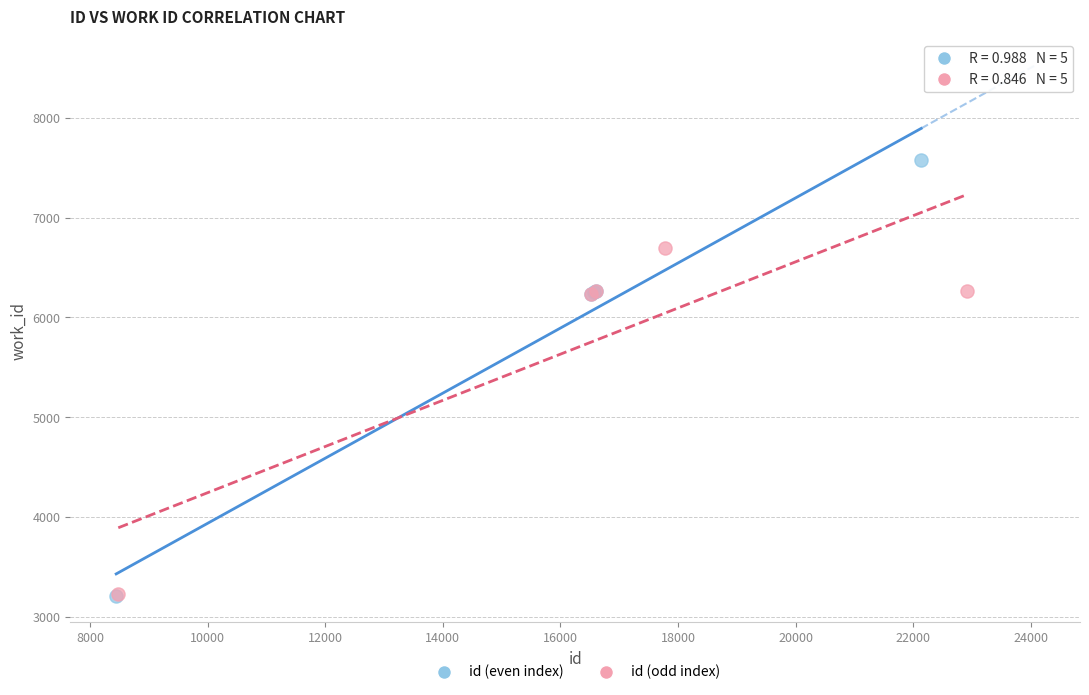

Which series contains the highest Y value?

id (even index)